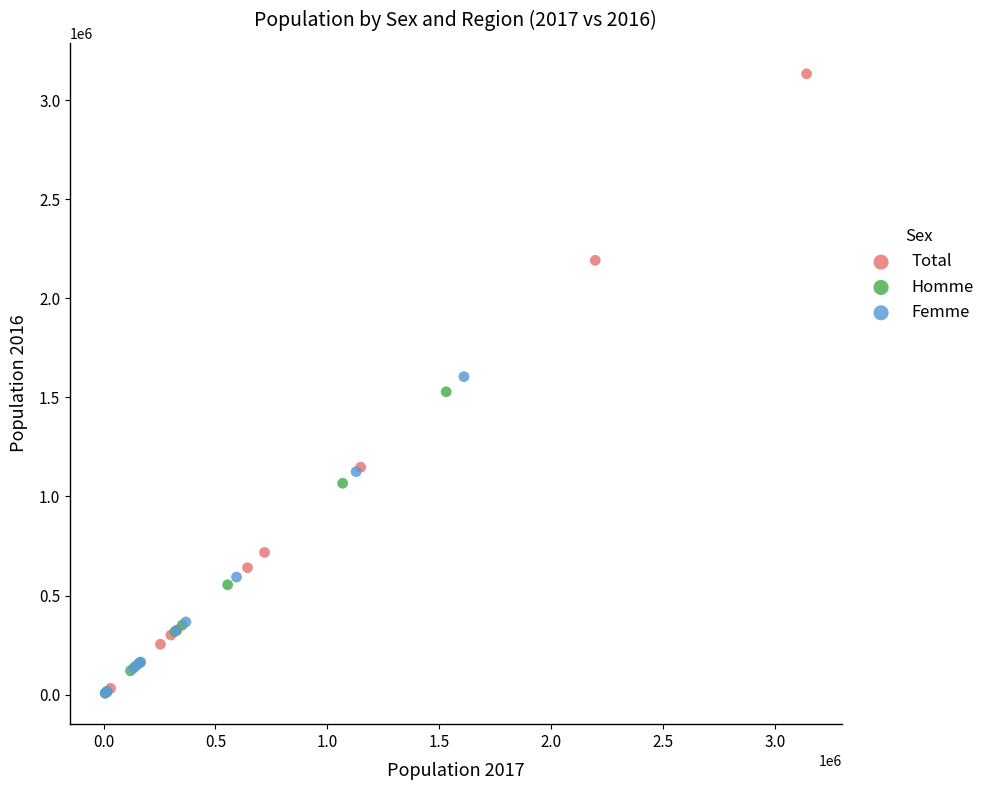

Which series reaches the maximum Y coordinate?

Total